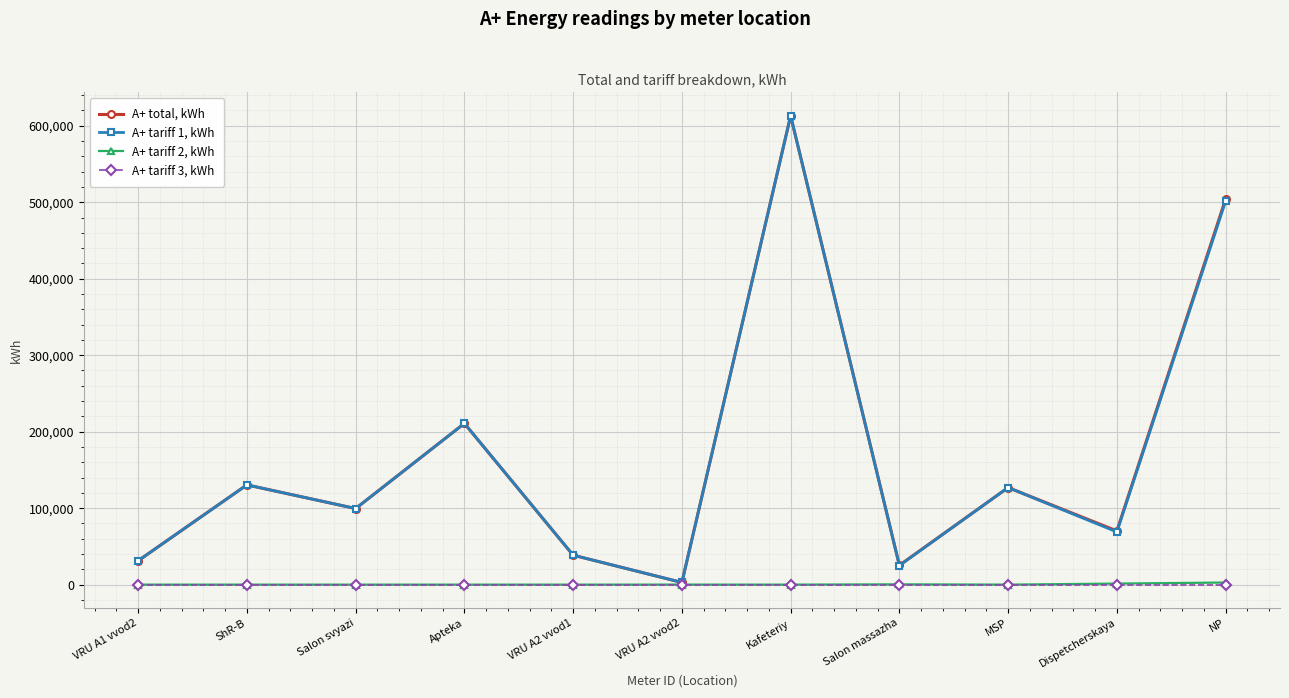

What is the label of the 11th point from the right?

VRU A1 vvod2